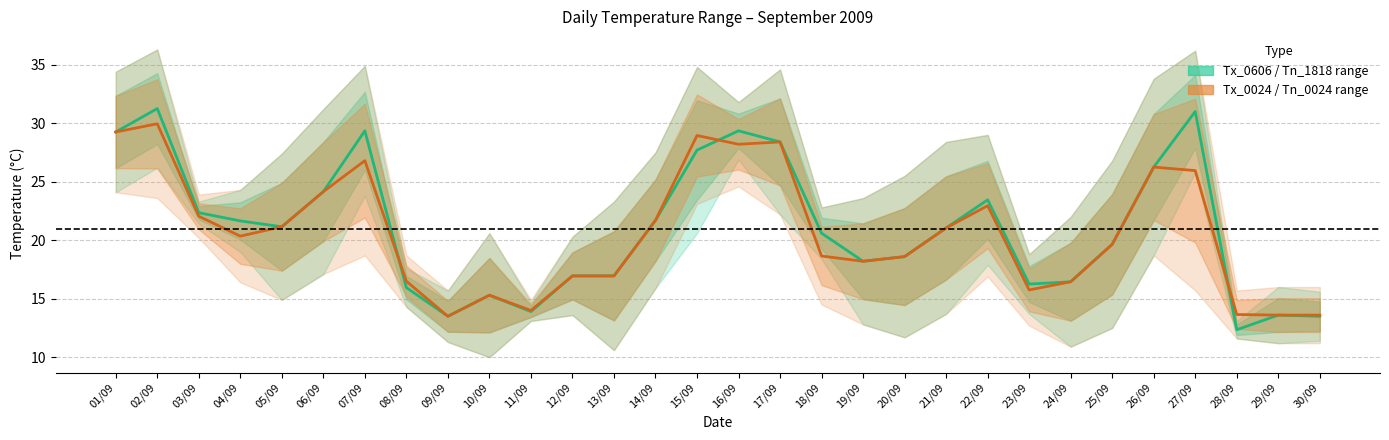

How many values in the Tn_0024 series exceed 20?

15